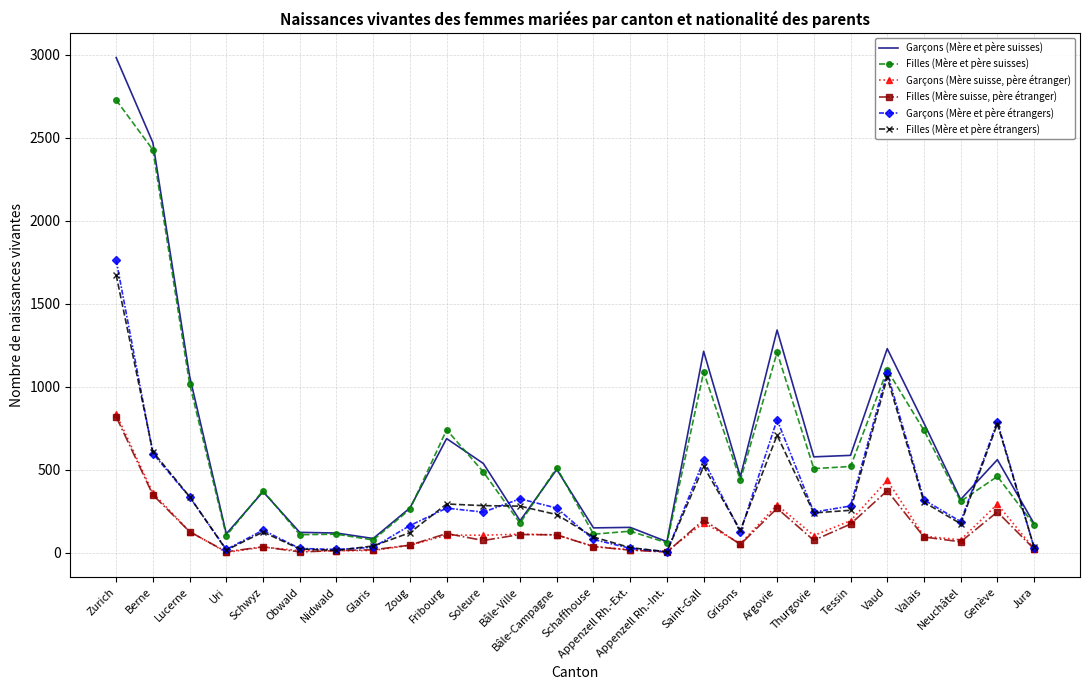

At which category is the sum across all series the highest?

Zurich